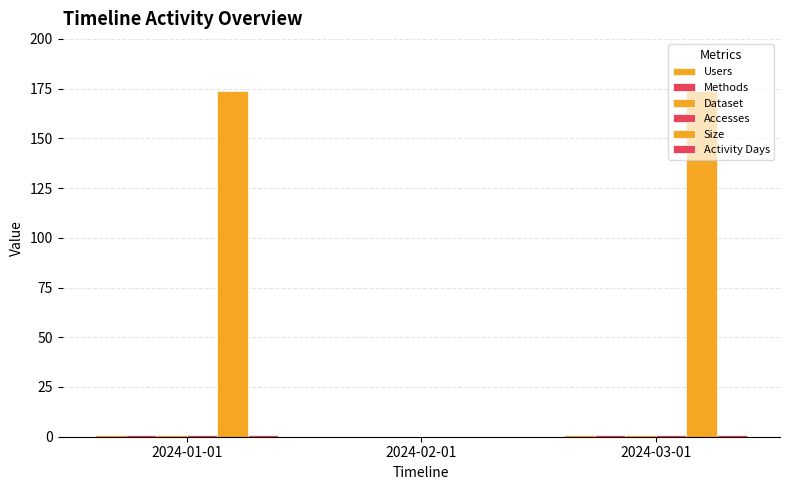

How many data points does each series have?

3